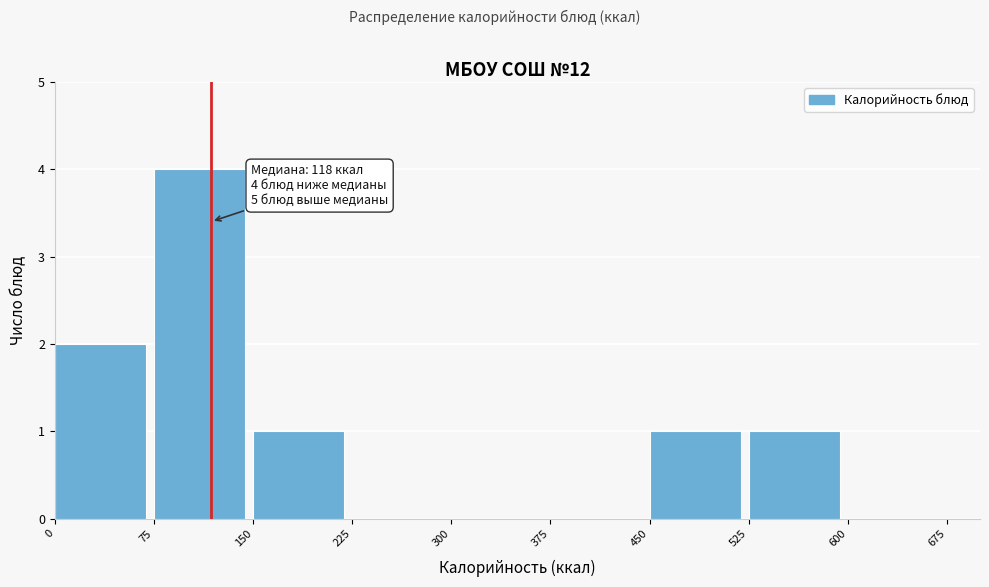

Over which range of the x-axis is the bar tallest?

75 to 150